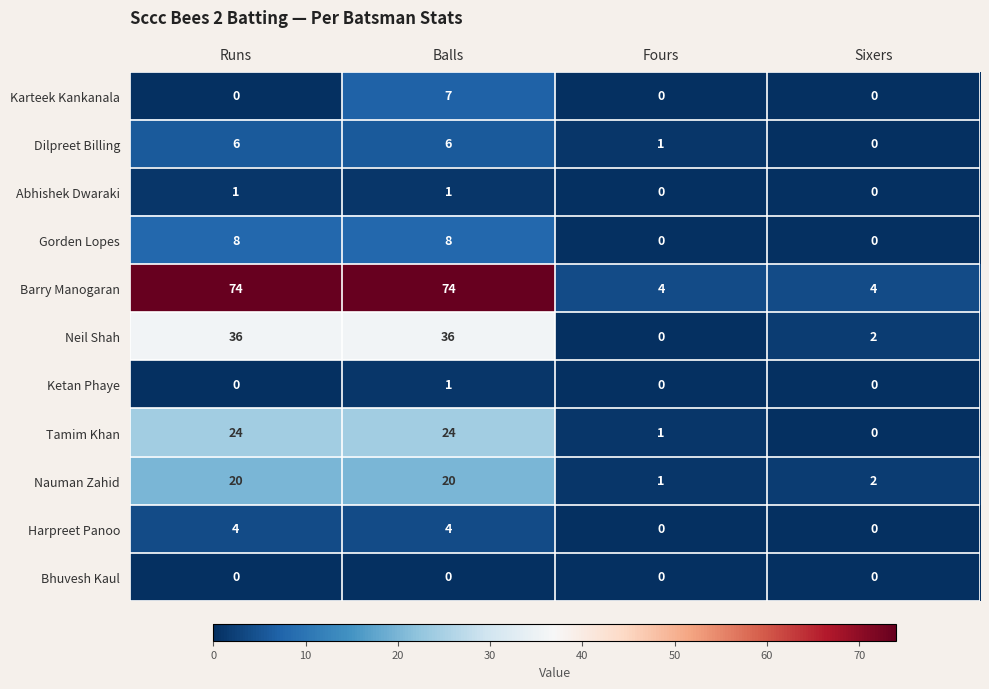

What is the sum of all Tamim Khan values?

49